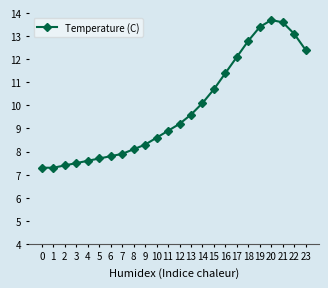

Count the number of data series in this chart.

1